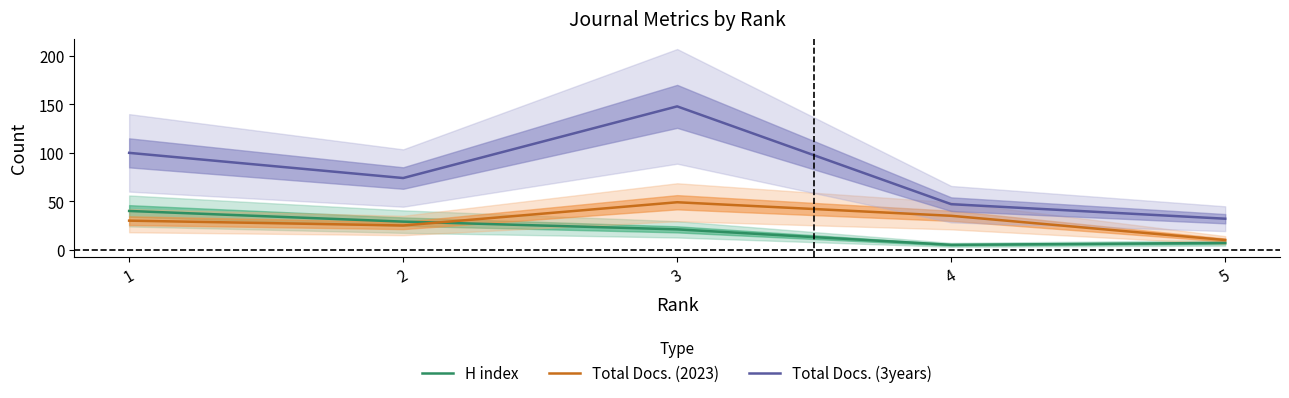

Count the number of data series in this chart.

3